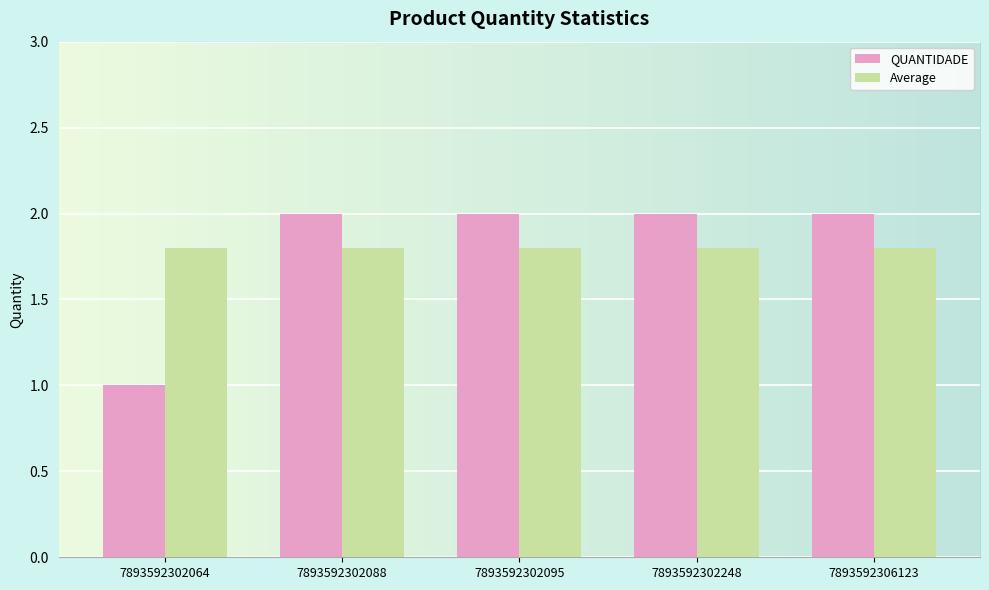

Which label corresponds to the smallest value in the chart?

7893592302064